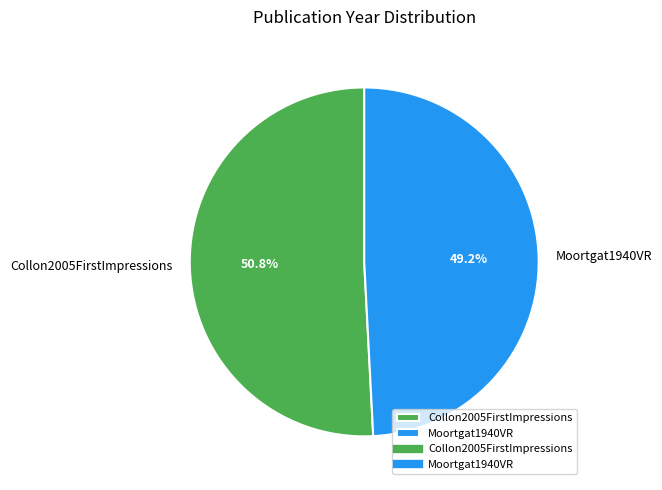

What percentage is the Moortgat1940VR slice, to the nearest percent?

49%